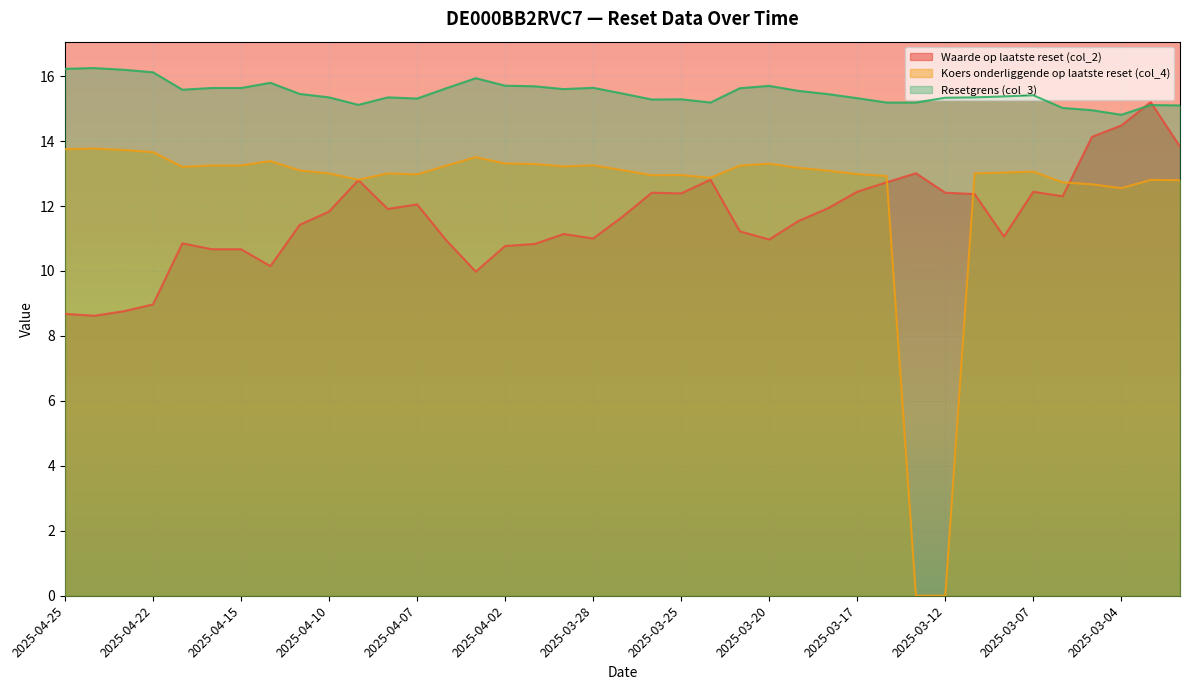

What is the difference between the highest and lowest values at 2025-04-24?

7.6